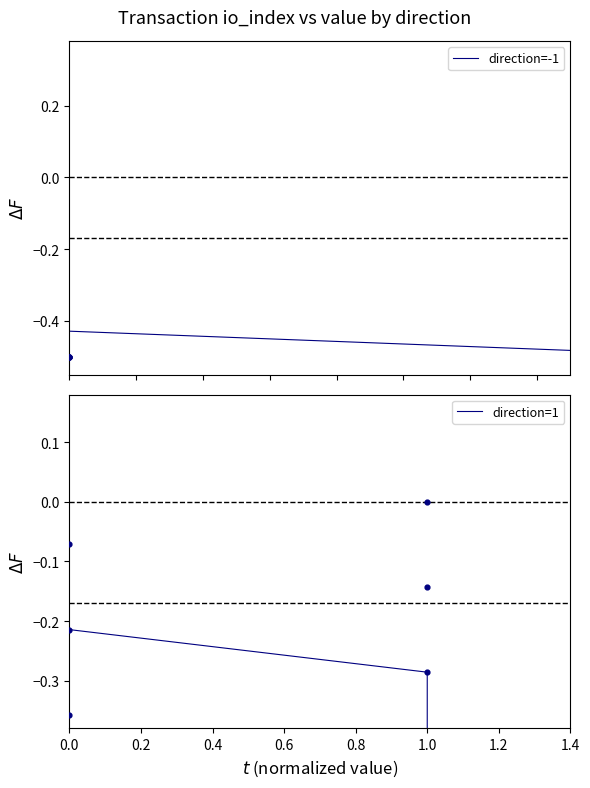

What are all the series names shown in the legend?

direction=-1, direction=1